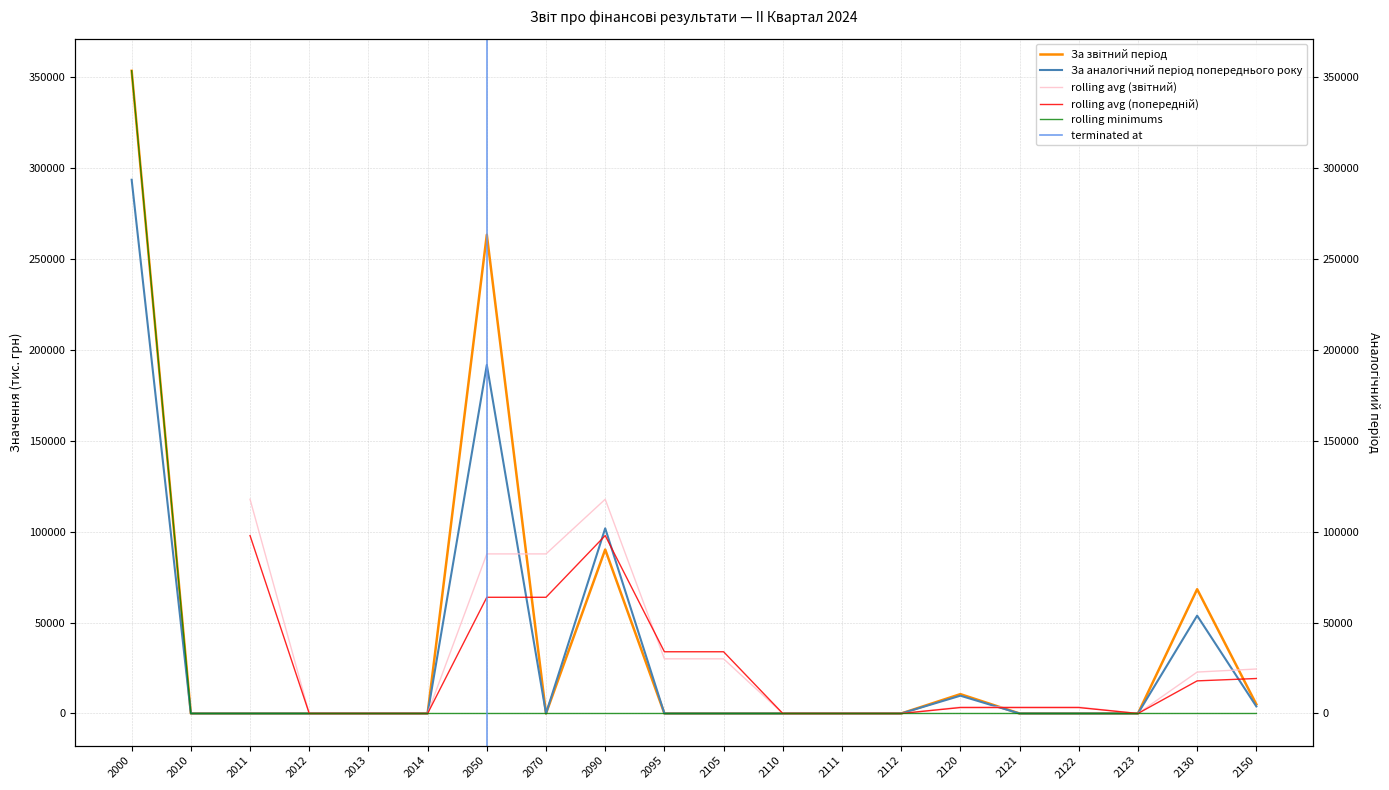

True or false: За аналогічний період попереднього року and За звітний період intersect in this chart.

False